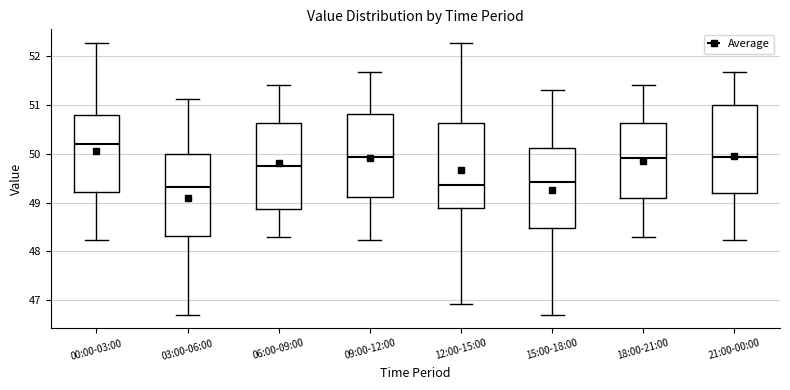

Reading left to right, transcribe this box plot: for each box, give where its median line is, the range the box spans, and where its two whiskers end, as read against the y-axis. The values are not printed on the chart, so give them approximately, as read against the axis.

00:00-03:00: median 50.2, box 49.2 to 50.8, whiskers 48.2 to 52.3
03:00-06:00: median 49.3, box 48.3 to 50.0, whiskers 46.7 to 51.1
06:00-09:00: median 49.8, box 48.9 to 50.6, whiskers 48.3 to 51.4
09:00-12:00: median 49.9, box 49.1 to 50.8, whiskers 48.2 to 51.7
12:00-15:00: median 49.4, box 48.9 to 50.6, whiskers 46.9 to 52.3
15:00-18:00: median 49.4, box 48.5 to 50.1, whiskers 46.7 to 51.3
18:00-21:00: median 49.9, box 49.1 to 50.6, whiskers 48.3 to 51.4
21:00-00:00: median 49.9, box 49.2 to 51.0, whiskers 48.2 to 51.7